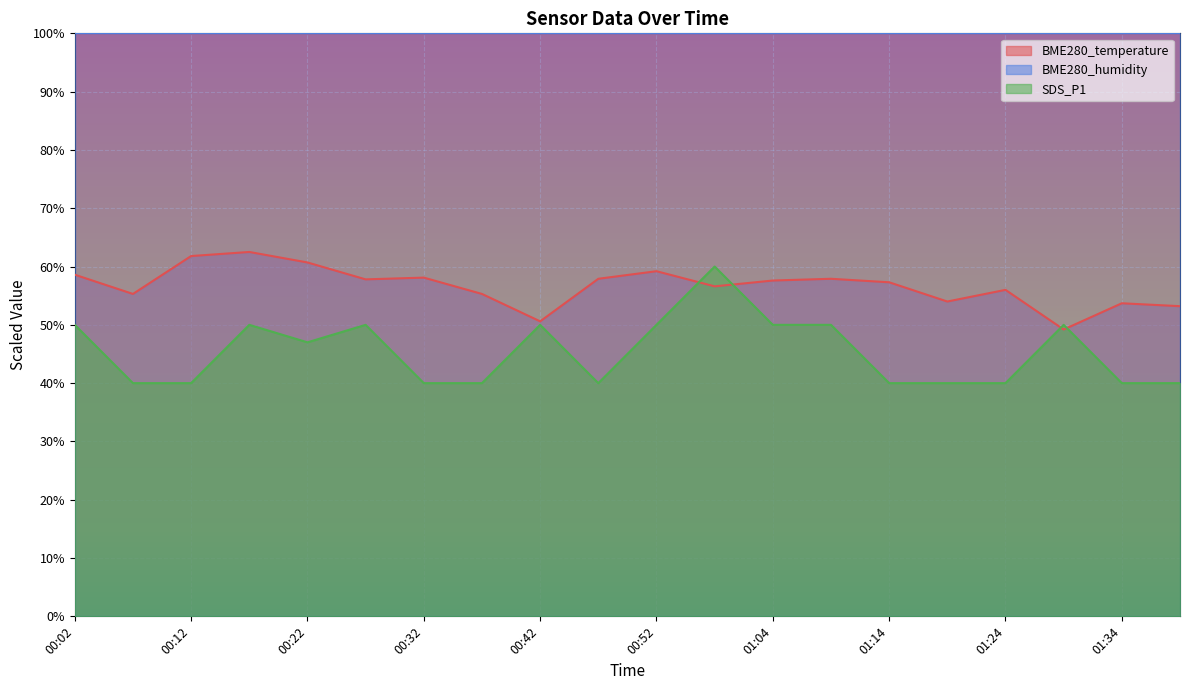

How many values in the BME280_temperature series are below 57?

9